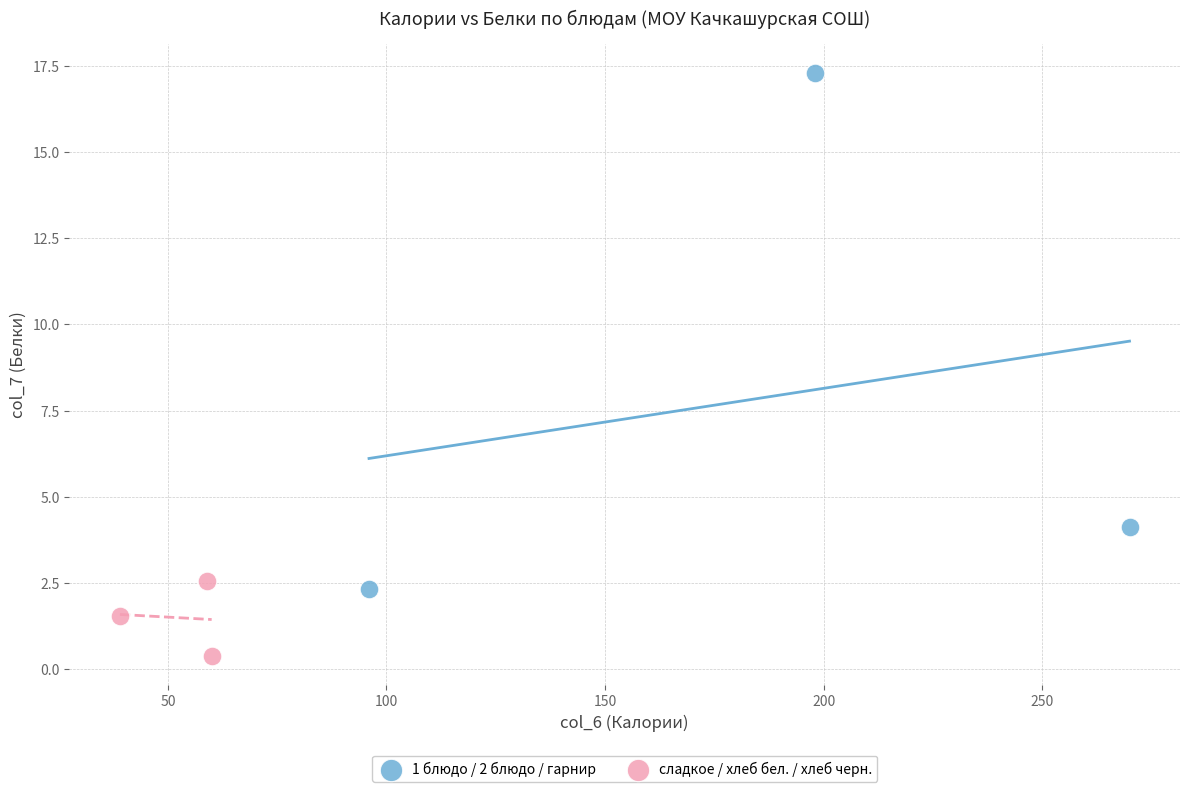

What are all the series names shown in the legend?

1 блюдо / 2 блюдо / гарнир, сладкое / хлеб бел. / хлеб черн.